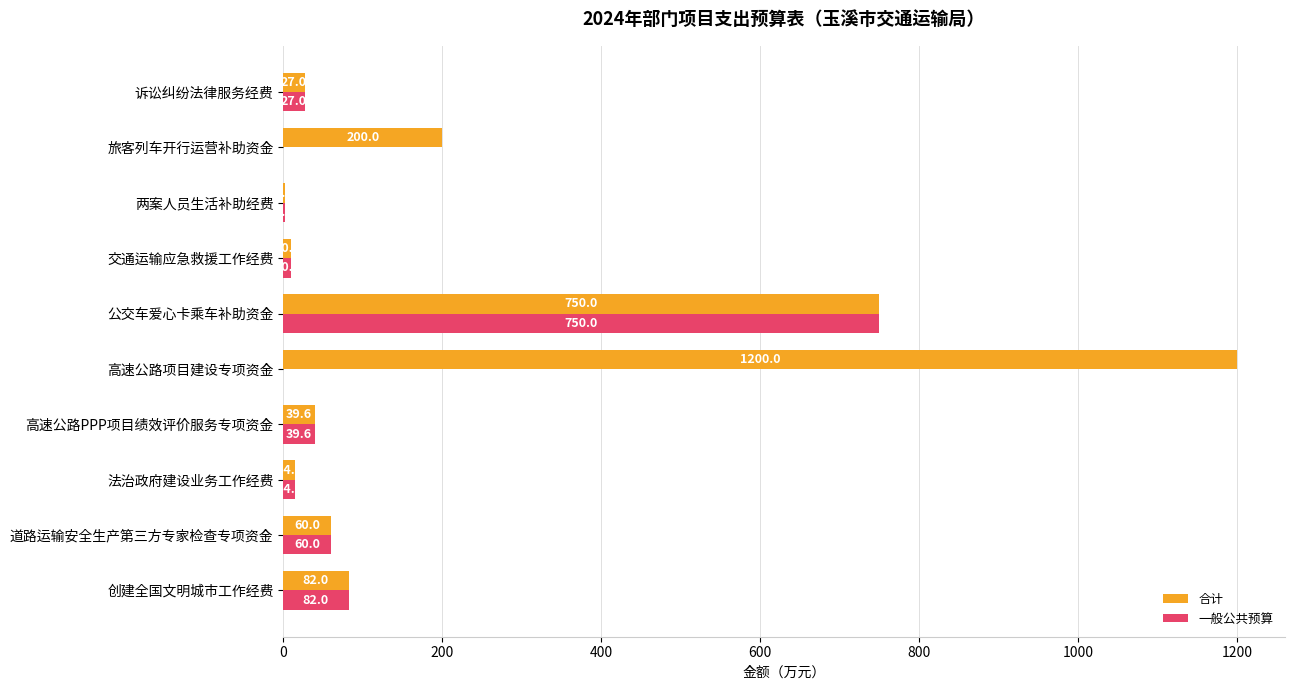

What is the sum of the 合计 values at 高速公路PPP项目绩效评价服务专项资金 and 诉讼纠纷法律服务经费?

66.6